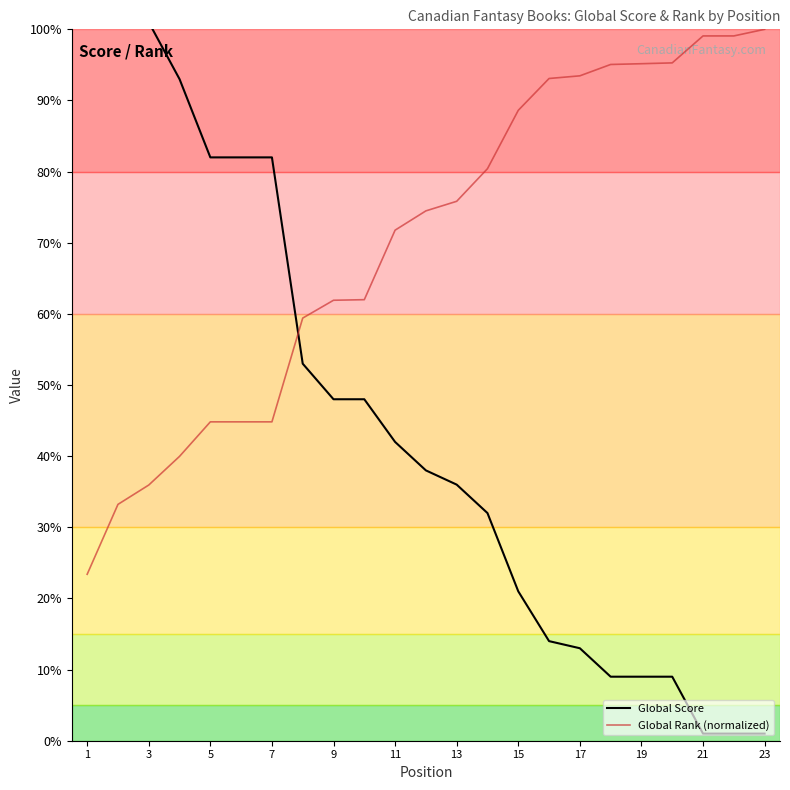

True or false: Global Rank (normalized) has a value of 95.2 at 19.

True